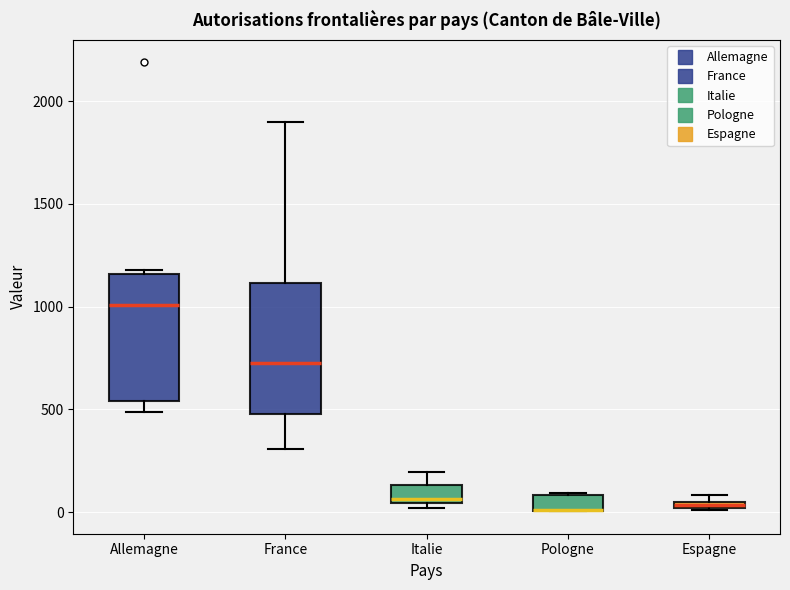

Where is the lower edge of the box for Pologne on the y-axis? The values are not printed on the chart, so give them approximately, as read against the axis.

0